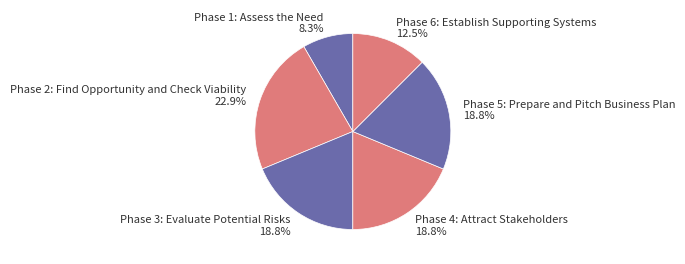

The Phase 1: Assess the Need slice represents 3% of the pie. True or false?

False